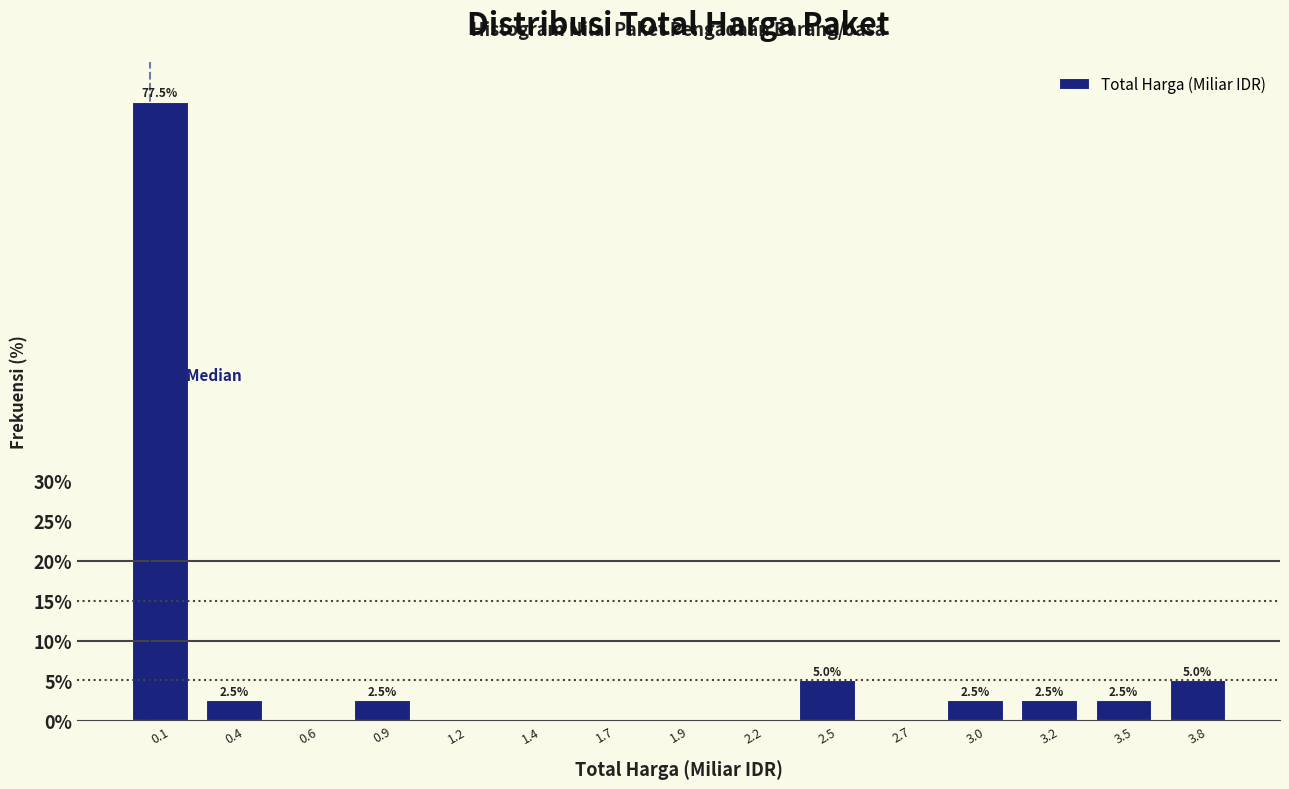

Reading right to left, transcribe all the data shown in this chart.

3.8=5.0	3.5=2.5	3.2=2.5	3.0=2.5	2.7=0.0	2.5=5.0	2.2=0.0	1.9=0.0	1.7=0.0	1.4=0.0	1.2=0.0	0.9=2.5	0.6=0.0	0.4=2.5	0.1=77.5